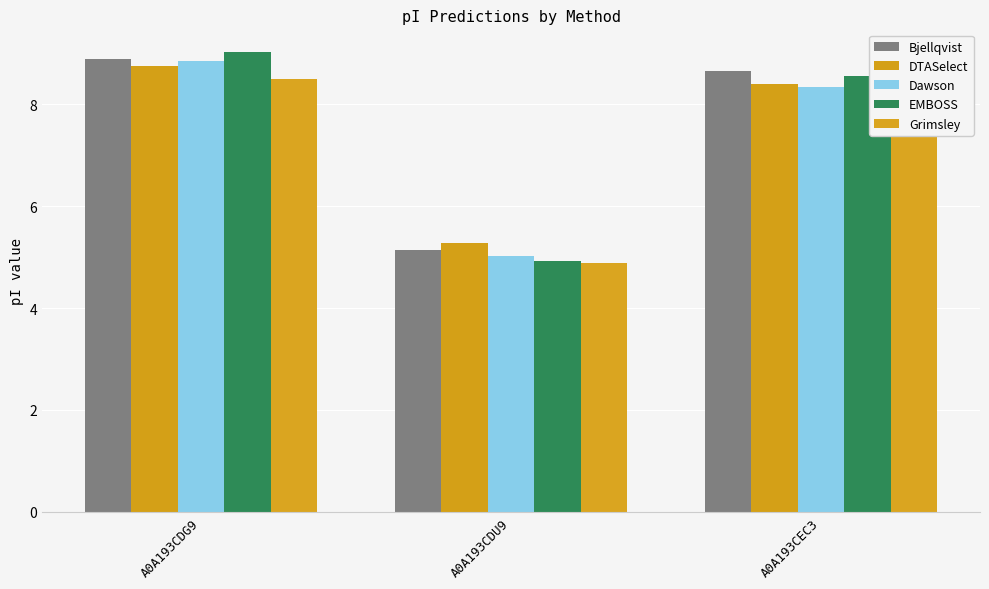

Reading right to left, list all the values displayed in this chart.

Bjellqvist: A0A193CEC3=8.7	A0A193CDU9=5.1	A0A193CDG9=8.9
DTASelect: A0A193CEC3=8.4	A0A193CDU9=5.3	A0A193CDG9=8.8
Dawson: A0A193CEC3=8.3	A0A193CDU9=5.0	A0A193CDG9=8.9
EMBOSS: A0A193CEC3=8.6	A0A193CDU9=4.9	A0A193CDG9=9.0
Grimsley: A0A193CEC3=7.5	A0A193CDU9=4.9	A0A193CDG9=8.5